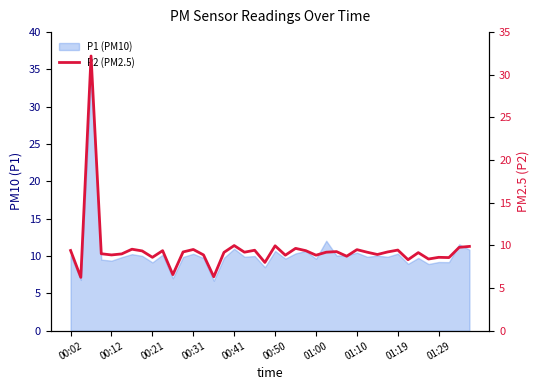

What is the maximum value shown in the chart?

32.2